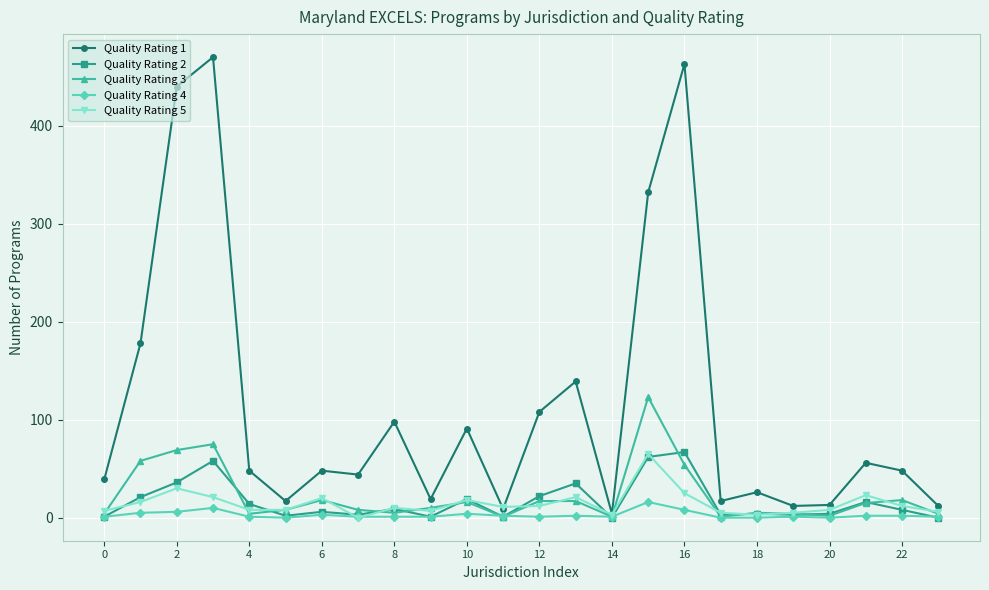

What is the maximum value shown in the chart?

470